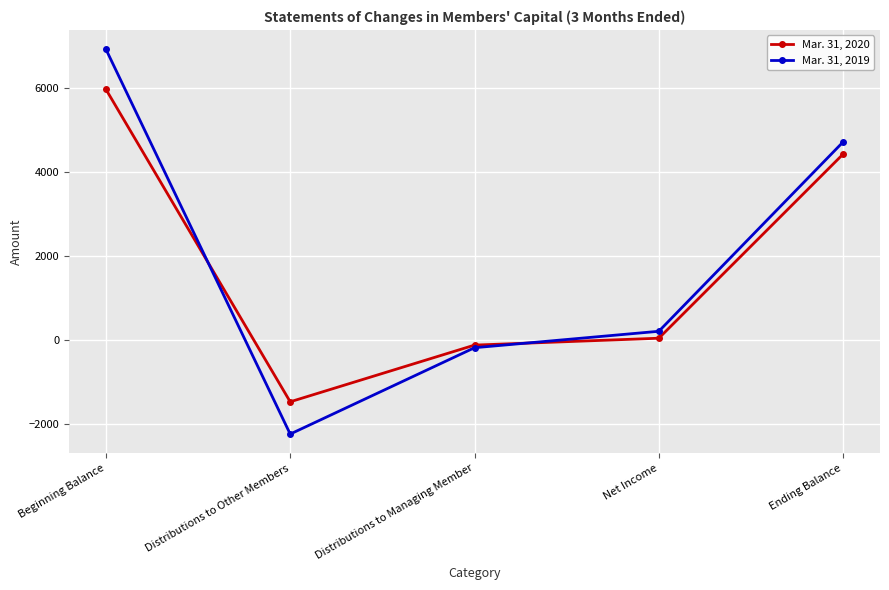

At which category does Mar. 31, 2019 reach its first local valley?

Distributions to Other Members